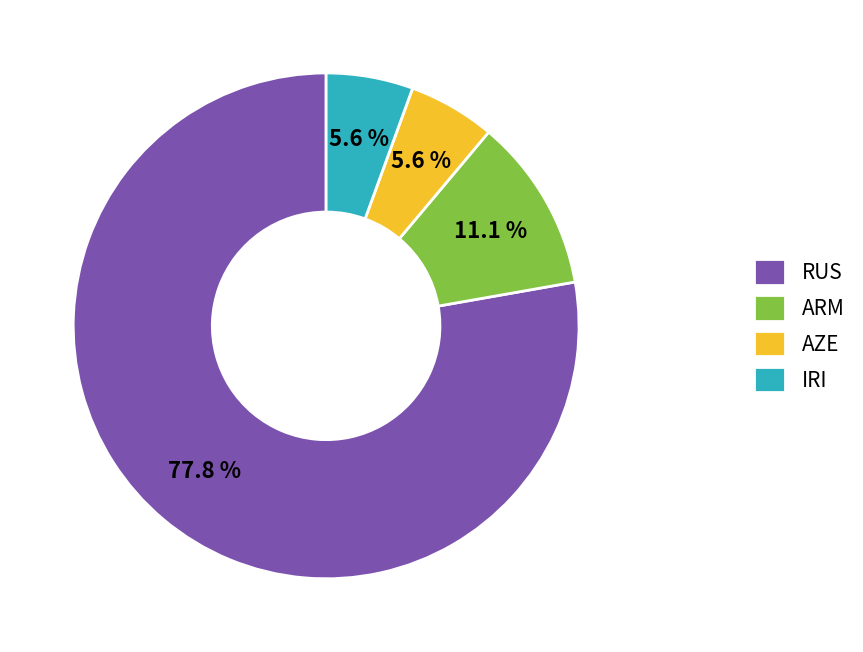

Is it true that ARM is 42% of the pie?

False